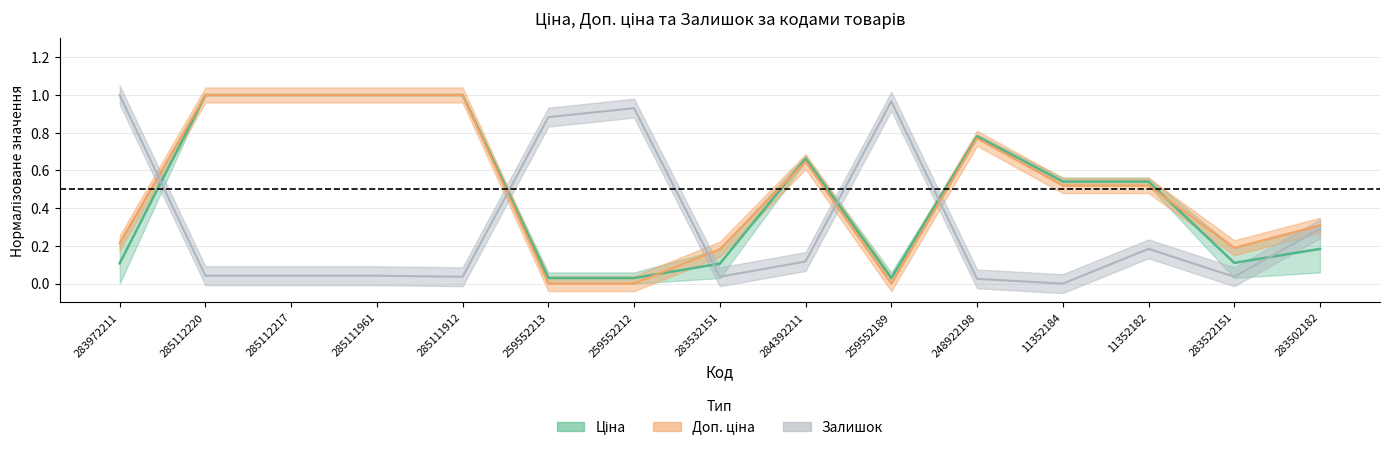

At which label does Доп. ціна reach its peak?

285112220